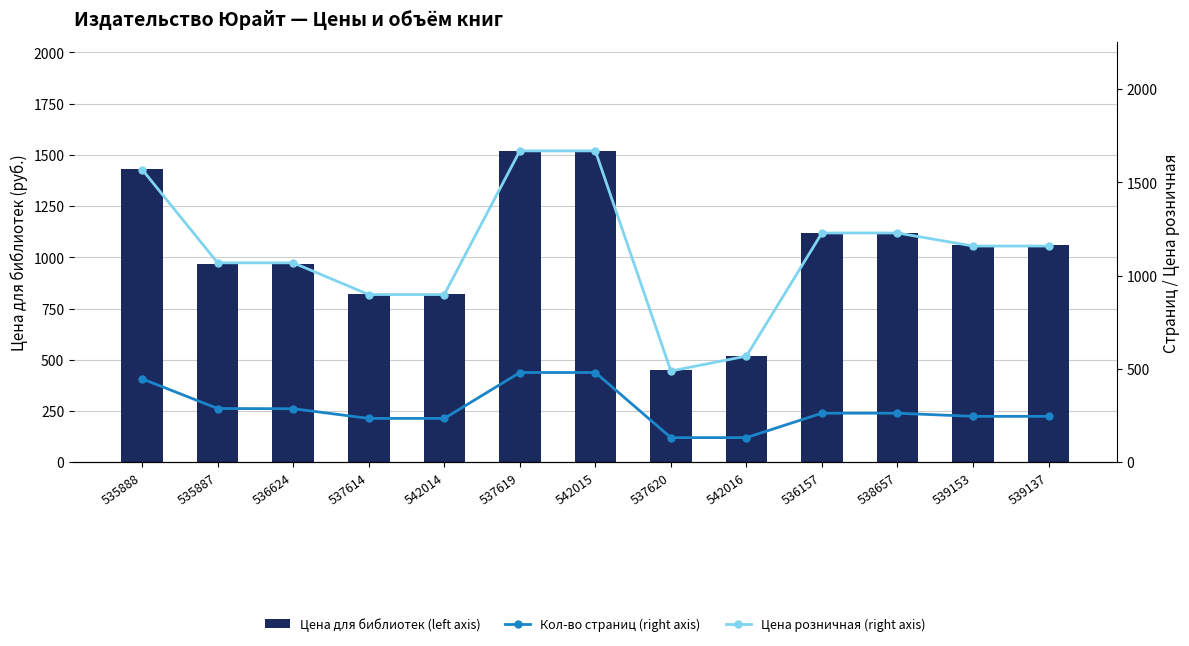

Reading left to right, list all the values displayed in this chart.

Цена для библиотек (left axis): 535888=1429	535887=969	536624=969	537614=819	542014=819	537619=1519	542015=1519	537620=449	542016=519	536157=1119	538657=1119	539153=1059	539137=1059
Кол-во страниц (right axis): 535888=447	535887=288	536624=287	537614=235	542014=235	537619=481	542015=481	537620=132	542016=132	536157=263	538657=263	539153=246	539137=246
Цена розничная (right axis): 535888=1569	535887=1069	536624=1069	537614=899	542014=899	537619=1669	542015=1669	537620=489	542016=569	536157=1229	538657=1229	539153=1159	539137=1159